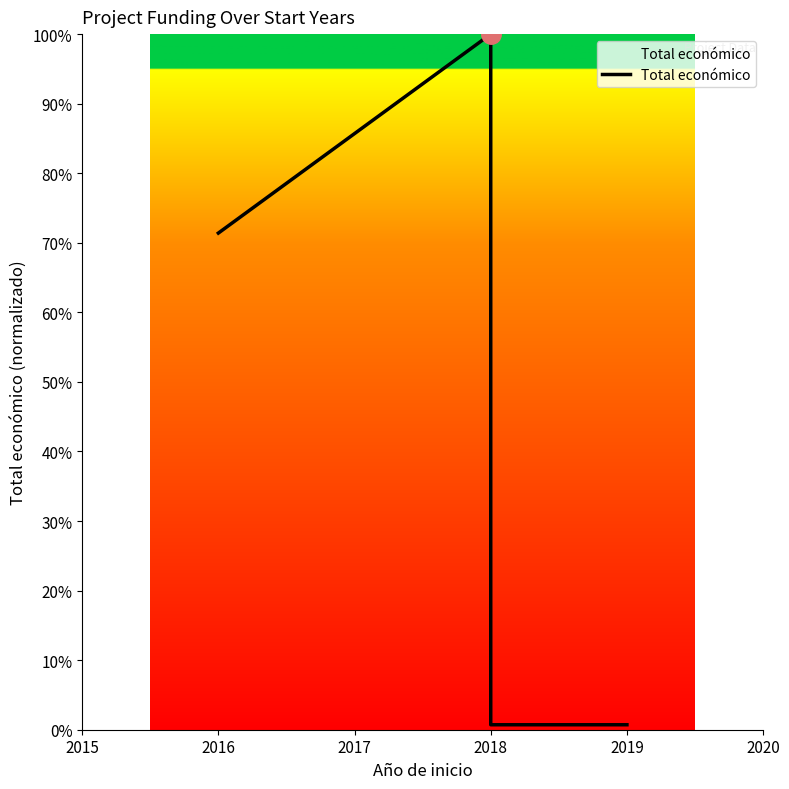

The chart shows a value of 0.5 at 2018. True or false?

False